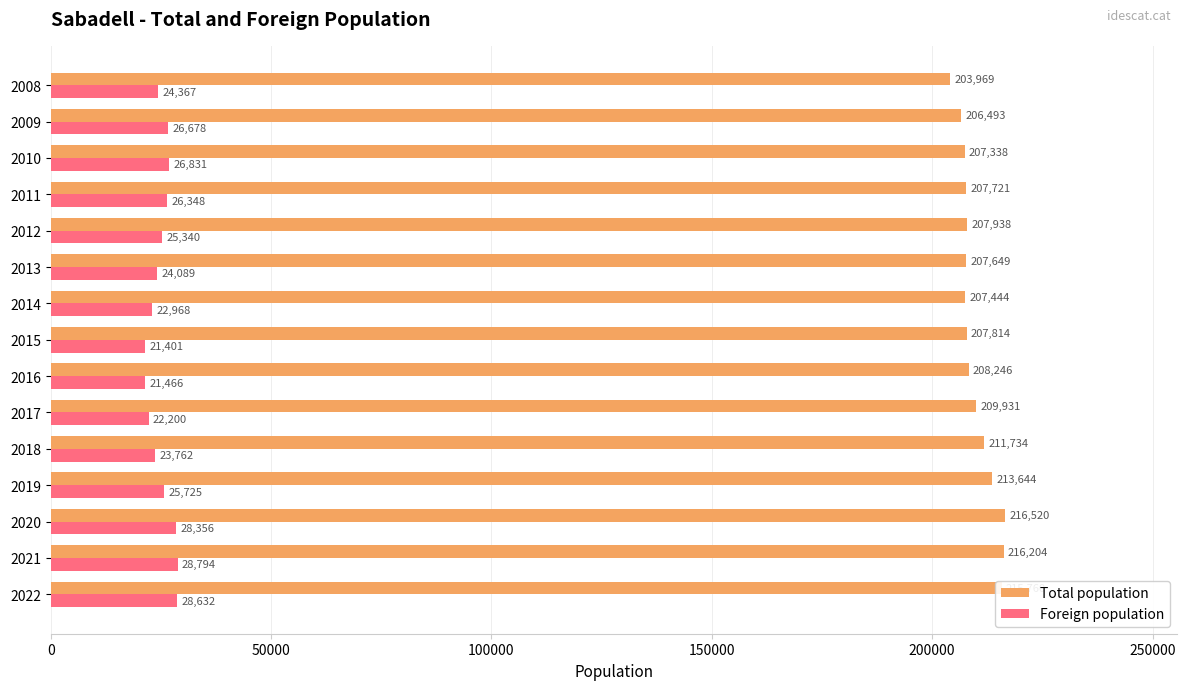

At how many categories does at least one series exceed 176187?

15